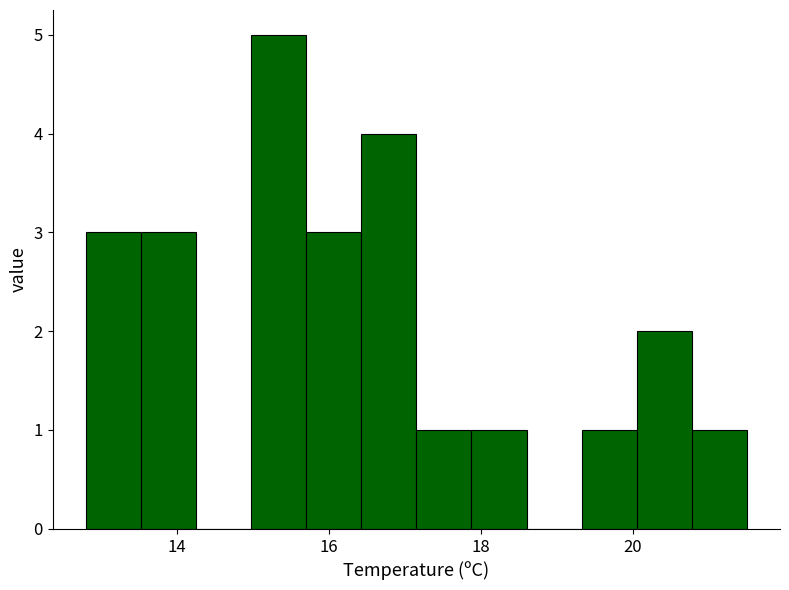

Around what value on the x-axis is the tallest bar? Give the approximate position of its centre, as read against the axis.

15.4